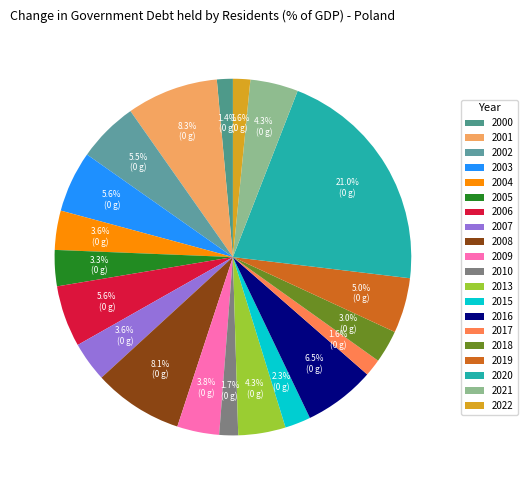

The 2016 slice represents 17% of the pie. True or false?

False